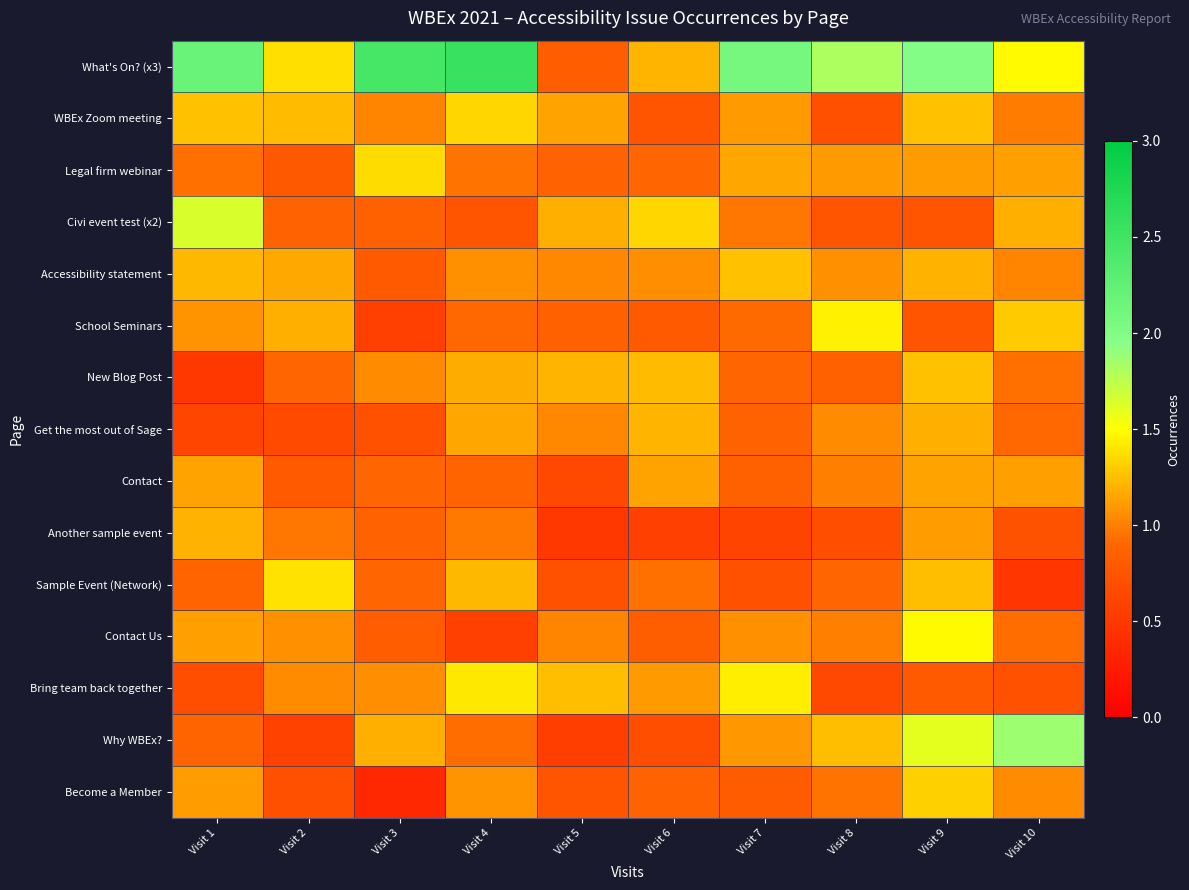

Reading right to left, list all the values displayed in this chart.

What's On? (x3): Visit 10=1.5	Visit 9=2.0	Visit 8=1.8	Visit 7=2.1	Visit 6=1.2	Visit 5=0.8	Visit 4=2.6	Visit 3=2.5	Visit 2=1.4	Visit 1=2.2
WBEx Zoom meeting: Visit 10=1.0	Visit 9=1.3	Visit 8=0.7	Visit 7=1.1	Visit 6=0.7	Visit 5=1.1	Visit 4=1.3	Visit 3=1.0	Visit 2=1.2	Visit 1=1.3
Legal firm webinar: Visit 10=1.1	Visit 9=1.1	Visit 8=1.1	Visit 7=1.2	Visit 6=0.9	Visit 5=0.9	Visit 4=1.0	Visit 3=1.4	Visit 2=0.8	Visit 1=0.9
Civi event test (x2): Visit 10=1.2	Visit 9=0.8	Visit 8=0.7	Visit 7=1.0	Visit 6=1.3	Visit 5=1.2	Visit 4=0.8	Visit 3=0.8	Visit 2=0.9	Visit 1=1.6
Accessibility statement: Visit 10=1.0	Visit 9=1.2	Visit 8=1.1	Visit 7=1.3	Visit 6=1.1	Visit 5=1.0	Visit 4=1.1	Visit 3=0.8	Visit 2=1.2	Visit 1=1.2
School Seminars: Visit 10=1.3	Visit 9=0.7	Visit 8=1.4	Visit 7=0.9	Visit 6=0.8	Visit 5=0.9	Visit 4=0.9	Visit 3=0.6	Visit 2=1.2	Visit 1=1.1
New Blog Post: Visit 10=0.9	Visit 9=1.3	Visit 8=0.9	Visit 7=0.9	Visit 6=1.2	Visit 5=1.2	Visit 4=1.2	Visit 3=1.0	Visit 2=0.9	Visit 1=0.5
Get the most out of Sage: Visit 10=0.9	Visit 9=1.2	Visit 8=1.0	Visit 7=0.9	Visit 6=1.2	Visit 5=1.0	Visit 4=1.1	Visit 3=0.7	Visit 2=0.7	Visit 1=0.6
Contact: Visit 10=1.1	Visit 9=1.1	Visit 8=1.0	Visit 7=0.9	Visit 6=1.1	Visit 5=0.6	Visit 4=0.9	Visit 3=0.9	Visit 2=0.8	Visit 1=1.1
Another sample event: Visit 10=0.7	Visit 9=1.1	Visit 8=0.7	Visit 7=0.6	Visit 6=0.6	Visit 5=0.5	Visit 4=1.0	Visit 3=0.9	Visit 2=1.0	Visit 1=1.2
Sample Event (Network): Visit 10=0.5	Visit 9=1.3	Visit 8=0.9	Visit 7=0.7	Visit 6=0.9	Visit 5=0.7	Visit 4=1.2	Visit 3=0.9	Visit 2=1.4	Visit 1=0.9
Contact Us: Visit 10=0.9	Visit 9=1.5	Visit 8=1.0	Visit 7=1.1	Visit 6=0.8	Visit 5=1.0	Visit 4=0.6	Visit 3=0.8	Visit 2=1.1	Visit 1=1.1
Bring team back together: Visit 10=0.7	Visit 9=0.8	Visit 8=0.6	Visit 7=1.4	Visit 6=1.1	Visit 5=1.3	Visit 4=1.4	Visit 3=1.1	Visit 2=1.1	Visit 1=0.7
Why WBEx?: Visit 10=1.9	Visit 9=1.6	Visit 8=1.3	Visit 7=1.1	Visit 6=0.7	Visit 5=0.6	Visit 4=0.9	Visit 3=1.2	Visit 2=0.6	Visit 1=0.9
Become a Member: Visit 10=1.0	Visit 9=1.3	Visit 8=1.0	Visit 7=0.8	Visit 6=0.9	Visit 5=0.8	Visit 4=1.1	Visit 3=0.4	Visit 2=0.7	Visit 1=1.1